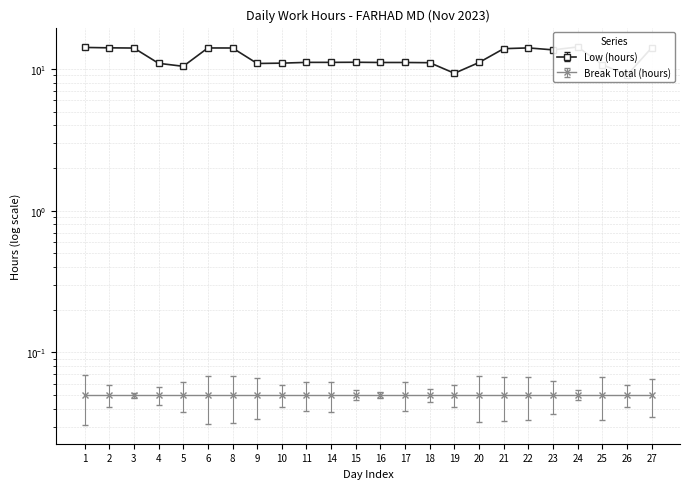

Reading right to left, extract all data points from this chart.

14.1	9.1	10.7	14.3	13.7	14.1	13.9	11.1	9.3	11.1	11.1	11.1	11.2	11.1	11.1	11.0	10.9	14.1	14.1	10.4	11.0	14.1	14.1	14.2